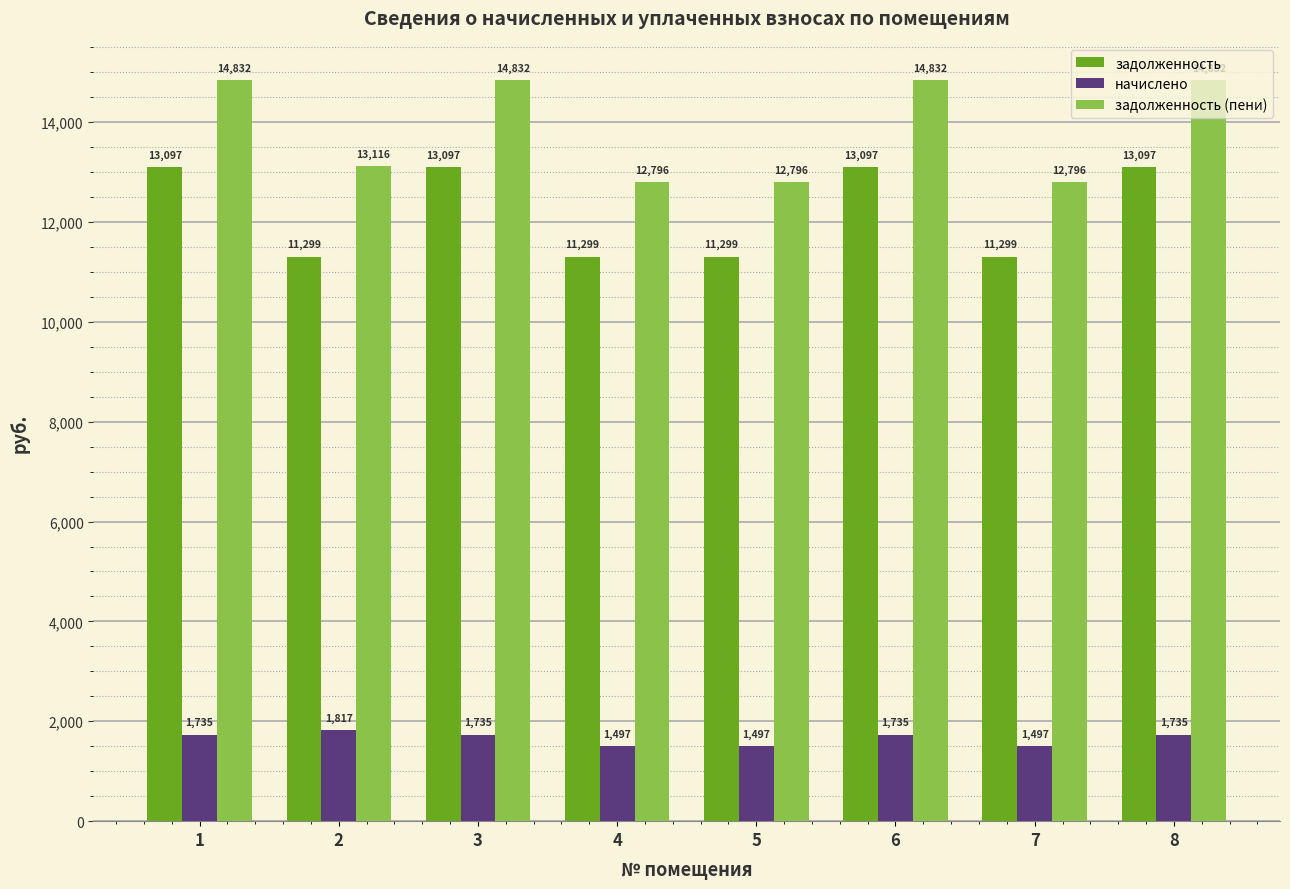

At which label does начислено first exceed 1735?

1